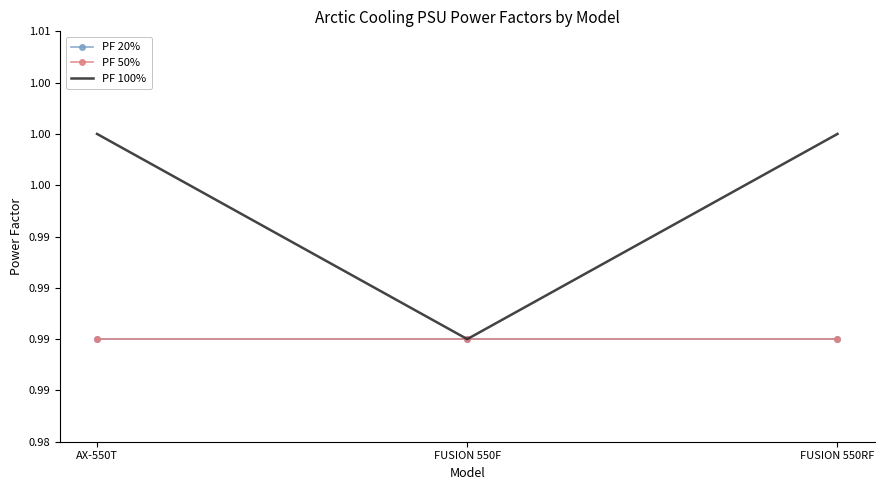

Reading left to right, transcribe all the data shown in this chart.

PF 20%: AX-550T=1.0	FUSION 550F=1.0	FUSION 550RF=1.0
PF 50%: AX-550T=1.0	FUSION 550F=1.0	FUSION 550RF=1.0
PF 100%: AX-550T=1.0	FUSION 550F=1.0	FUSION 550RF=1.0